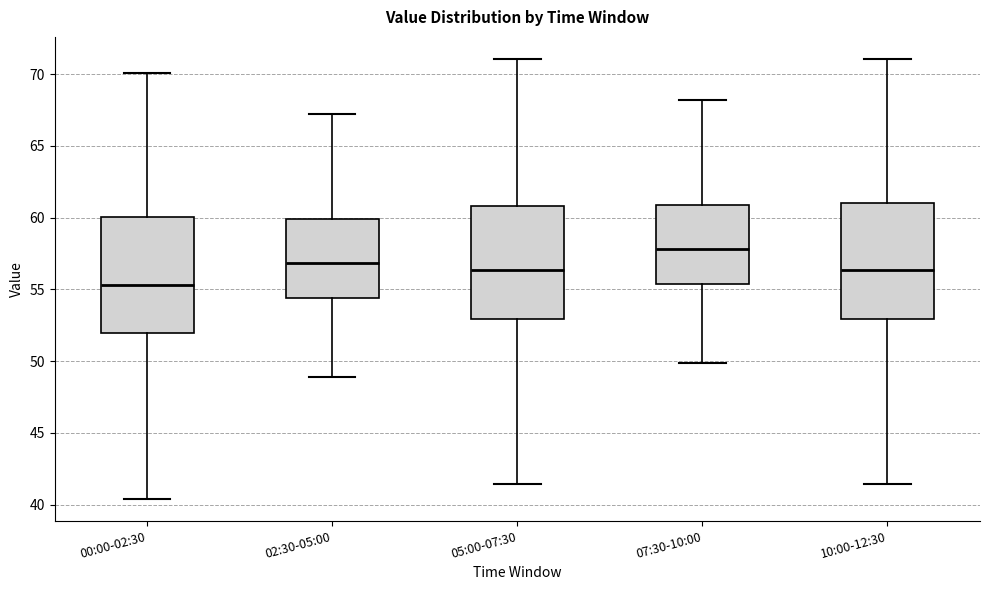

Which box has the highest median line?

07:30-10:00